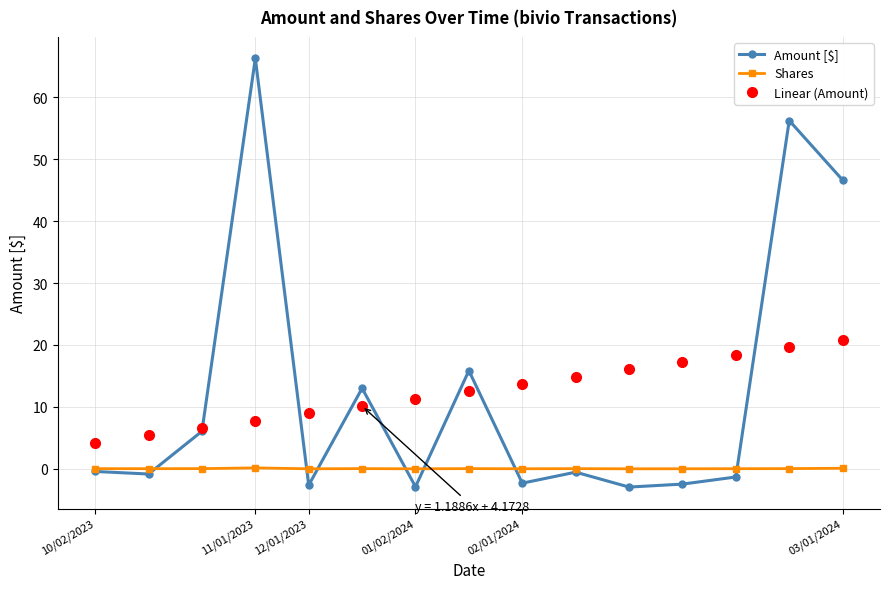

True or false: Linear (Amount) and Shares cross at least once.

False